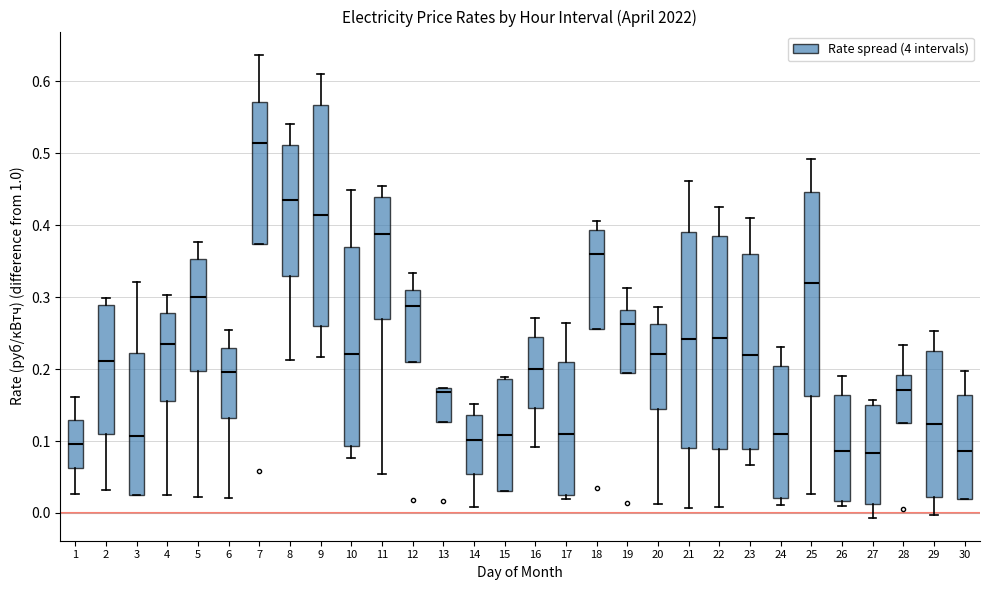

Reading left to right, read every box against the y-axis: the position of its median line, the range the box covers, and the ends of its whiskers. The values are not printed on the chart, so give them approximately, as read against the axis.

1: median 0.10, box 0.06 to 0.13, whiskers 0.03 to 0.16
2: median 0.21, box 0.11 to 0.29, whiskers 0.03 to 0.30
3: median 0.11, box 0.03 to 0.22, whiskers 0.02 to 0.32
4: median 0.23, box 0.16 to 0.28, whiskers 0.02 to 0.30
5: median 0.30, box 0.20 to 0.35, whiskers 0.02 to 0.38
6: median 0.20, box 0.13 to 0.23, whiskers 0.02 to 0.25
7: median 0.51, box 0.37 to 0.57, whiskers 0.37 to 0.64
8: median 0.44, box 0.33 to 0.51, whiskers 0.21 to 0.54
9: median 0.41, box 0.26 to 0.57, whiskers 0.22 to 0.61
10: median 0.22, box 0.09 to 0.37, whiskers 0.08 to 0.45
11: median 0.39, box 0.27 to 0.44, whiskers 0.05 to 0.45
12: median 0.29, box 0.21 to 0.31, whiskers 0.21 to 0.33
13: median 0.17 (just below the box's upper edge), box 0.13 to 0.17, whiskers 0.13 to 0.17
14: median 0.10, box 0.05 to 0.14, whiskers 0.01 to 0.15
15: median 0.11, box 0.03 to 0.19, whiskers 0.03 to 0.19 (just above the box's upper edge)
16: median 0.20, box 0.15 to 0.24, whiskers 0.09 to 0.27
17: median 0.11, box 0.02 to 0.21, whiskers 0.02 (just below the box's lower edge) to 0.26
18: median 0.36, box 0.26 to 0.39, whiskers 0.26 to 0.41
19: median 0.26, box 0.19 to 0.28, whiskers 0.19 to 0.31
20: median 0.22, box 0.14 to 0.26, whiskers 0.01 to 0.29
21: median 0.24, box 0.09 to 0.39, whiskers 0.01 to 0.46
22: median 0.24, box 0.09 to 0.39, whiskers 0.01 to 0.42
23: median 0.22, box 0.09 to 0.36, whiskers 0.07 to 0.41
24: median 0.11, box 0.02 to 0.20, whiskers 0.01 to 0.23
25: median 0.32, box 0.16 to 0.45, whiskers 0.03 to 0.49
26: median 0.09, box 0.02 to 0.16, whiskers 0.01 to 0.19
27: median 0.08, box 0.01 to 0.15, whiskers -0.01 to 0.16
28: median 0.17, box 0.13 to 0.19, whiskers 0.13 to 0.23
29: median 0.12, box 0.02 to 0.23, whiskers 0.00 to 0.25
30: median 0.09, box 0.02 to 0.16, whiskers 0.02 to 0.20